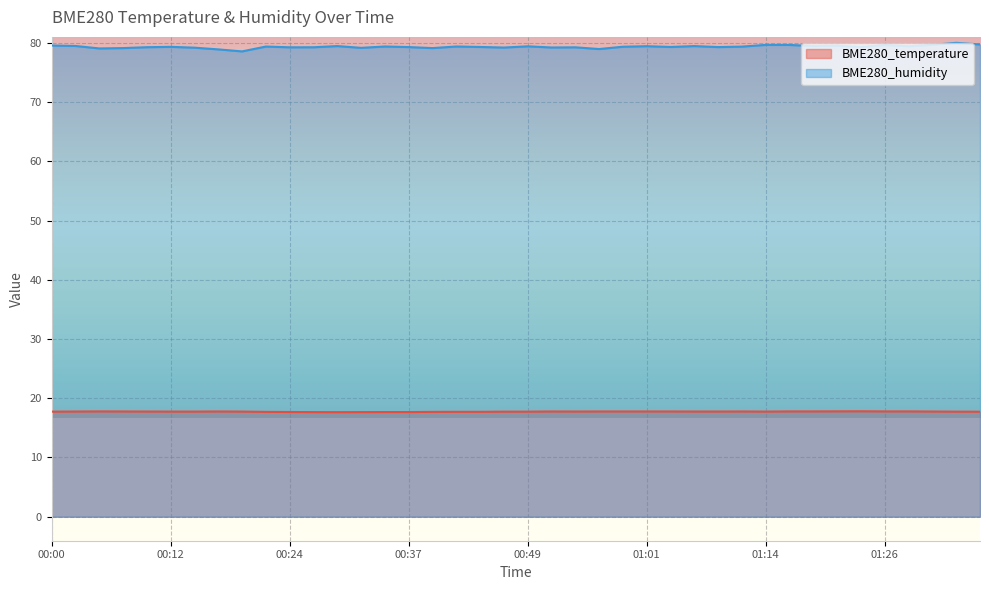

How many interior local peaks does the BME280_temperature series have?

5